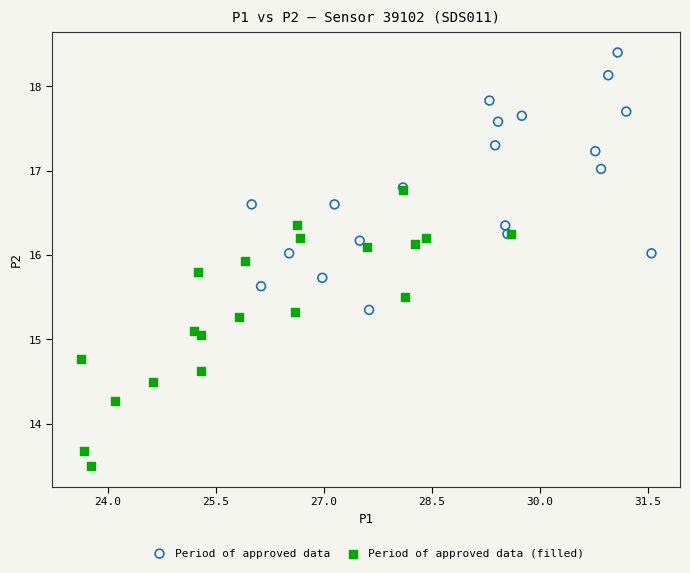

Which series reaches the maximum Y coordinate?

Period of approved data